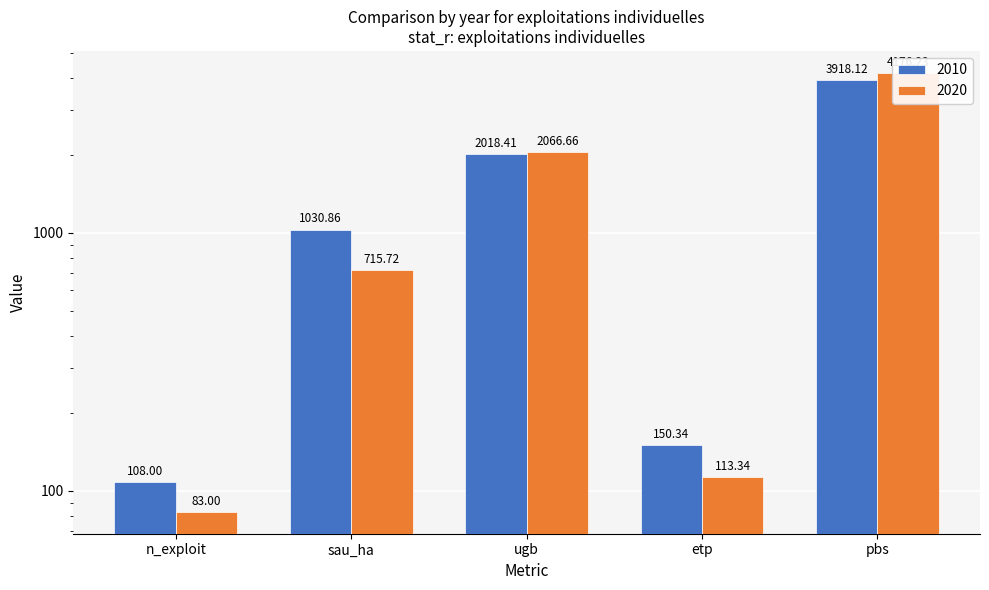

What is the difference between the 2010 values at ugb and n_exploit?

1910.4